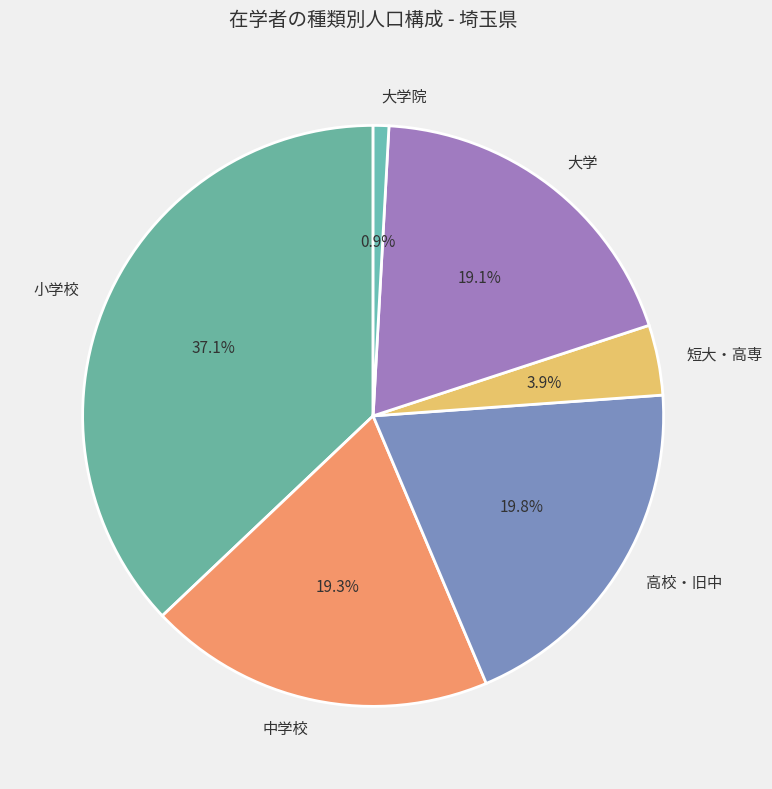

Approximately how many times larger is the value at 高校・旧中 compared to 小学校?

0.5